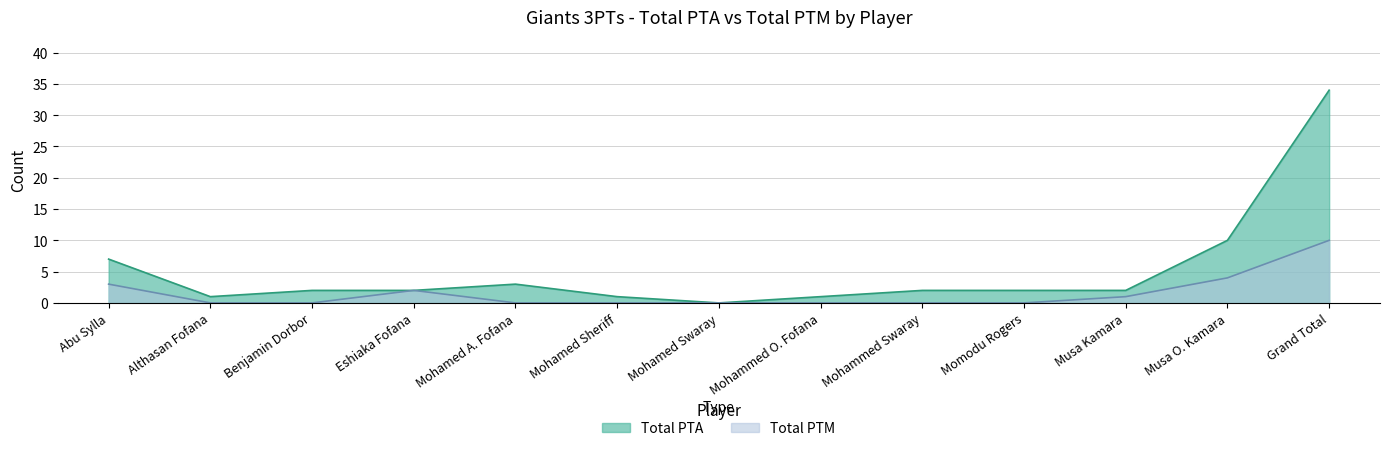

Which series has the largest range (max minus min)?

Total PTA